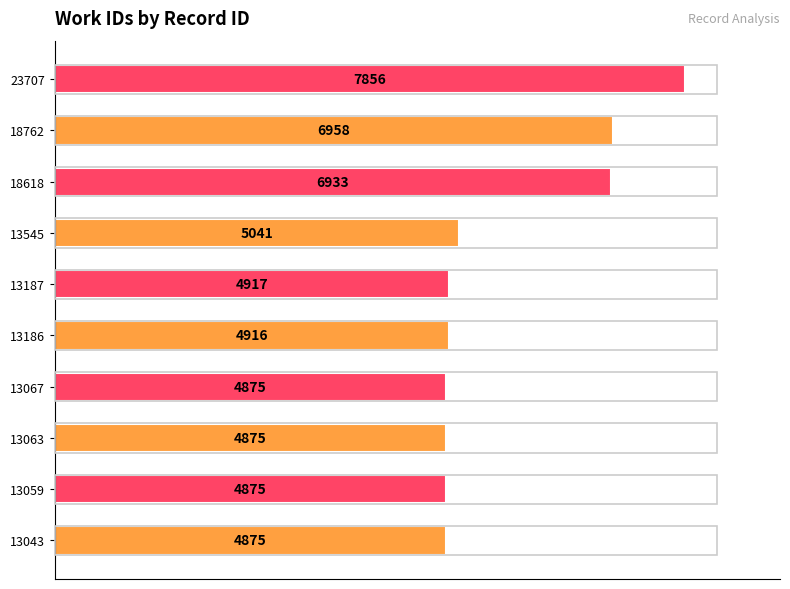

Does the chart contain any negative values?

No